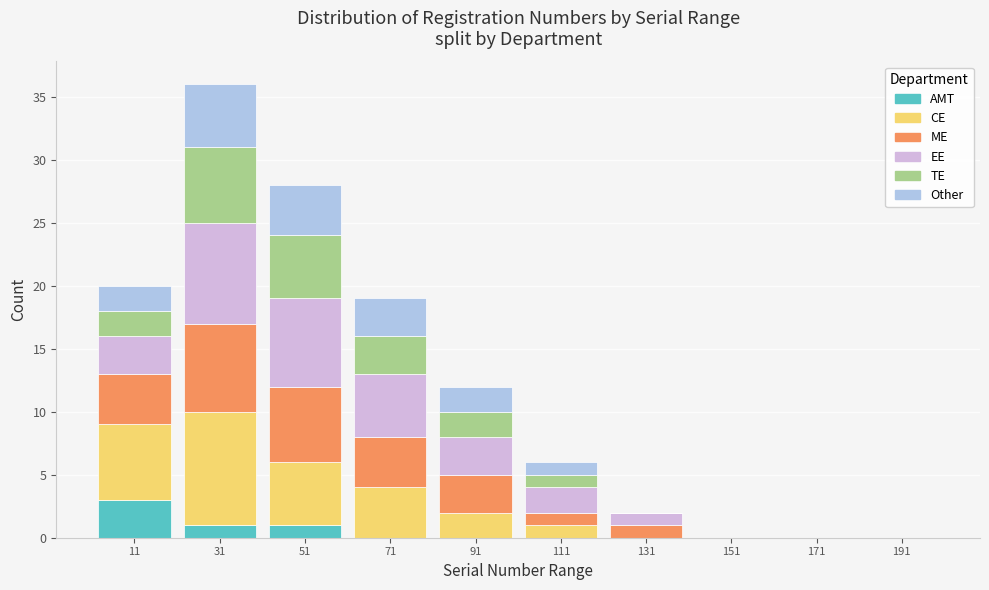

At which label does AMT reach its peak?

11